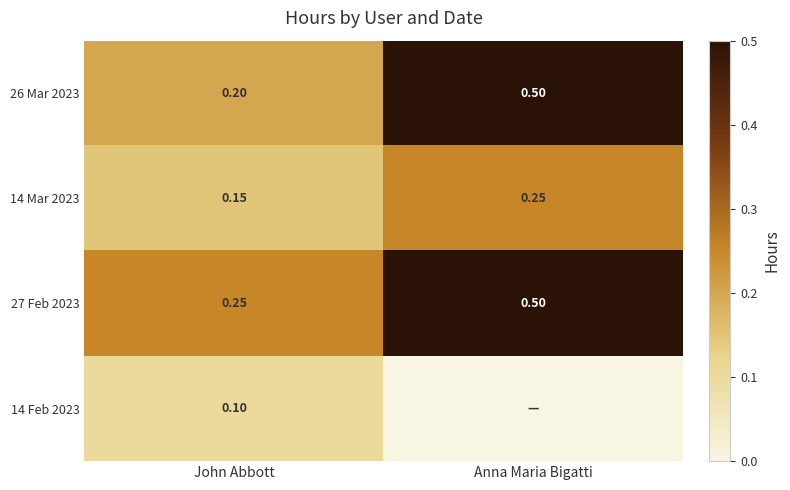

List the labels in order of 26 Mar 2023 value, smallest first.

John Abbott, Anna Maria Bigatti